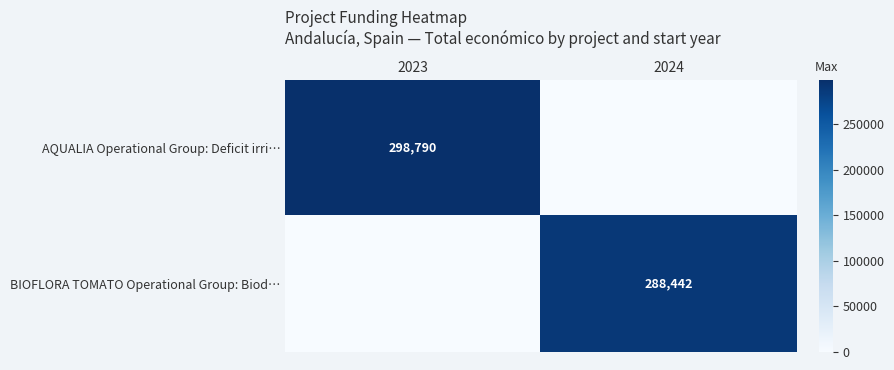

True or false: AQUALIA Operational Group: Deficit irri… has a value of 114952 at 2023.

False